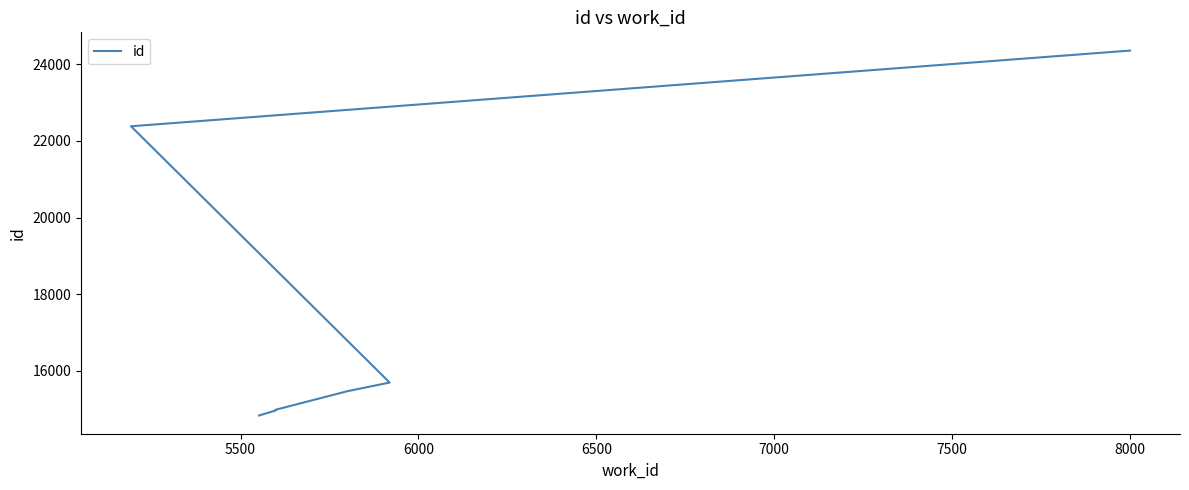

Does the chart have visible grid lines?

No